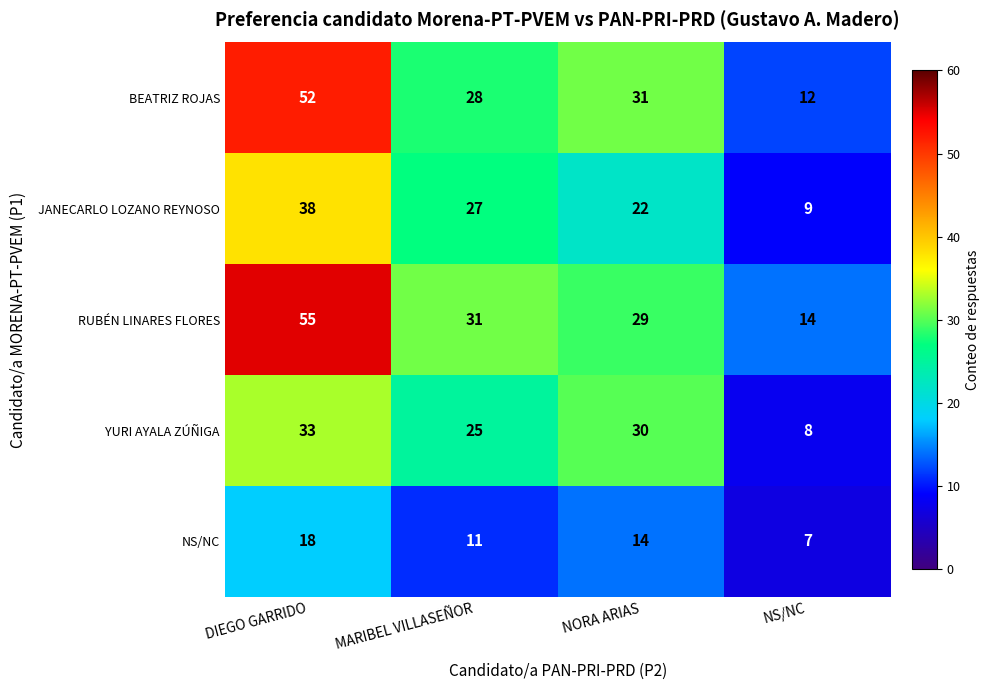

What is the difference between the JANECARLO LOZANO REYNOSO values at NORA ARIAS and DIEGO GARRIDO?

16